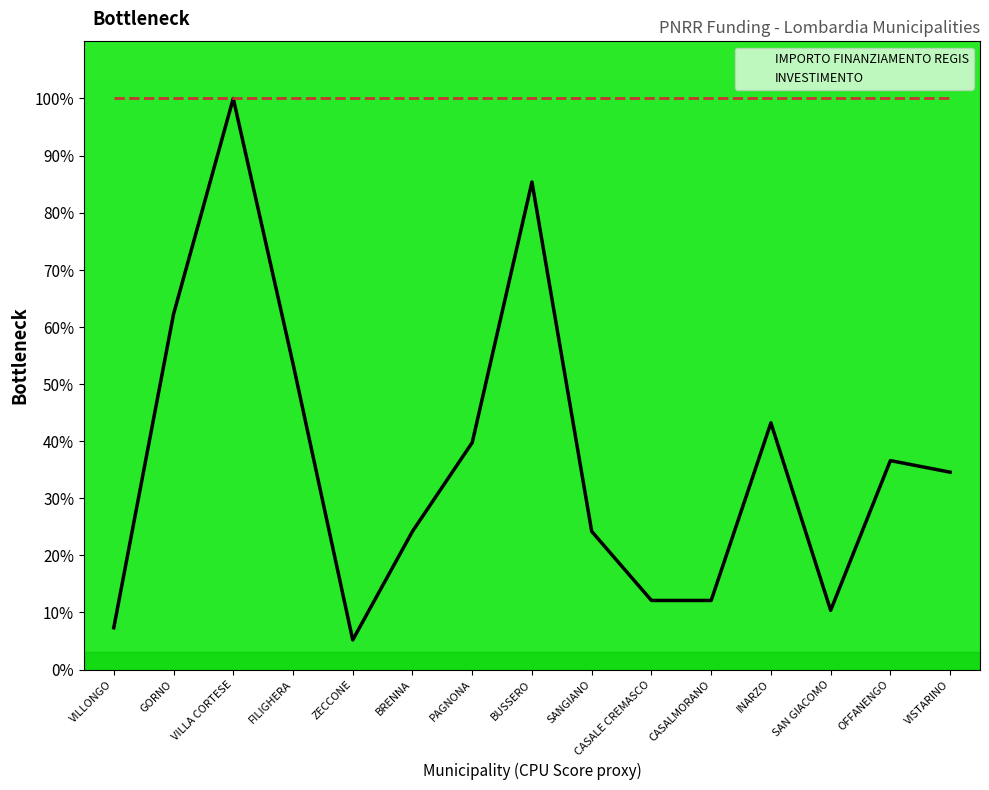

What is the value of the IMPORTO FINANZIAMENTO REGIS point at the 4th from the left?

53.6